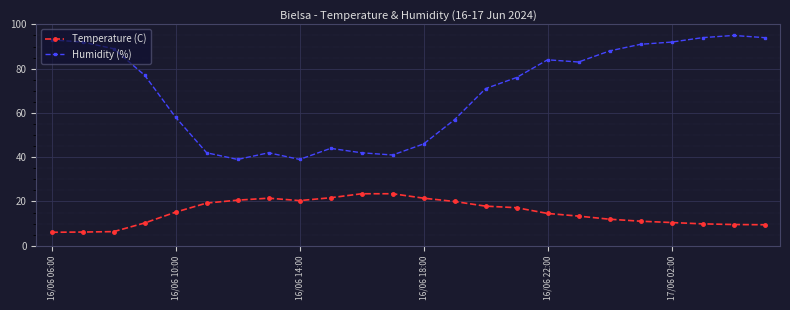

Which series has the widest spread of values?

Humidity (%)